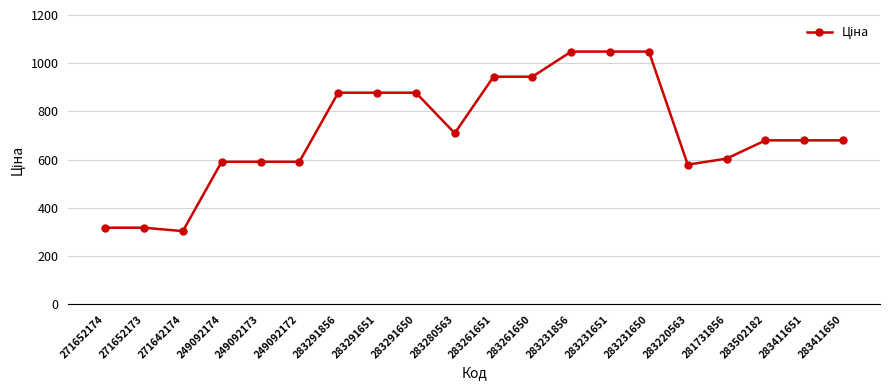

True or false: the data shows 945.5 at 249092172.

False